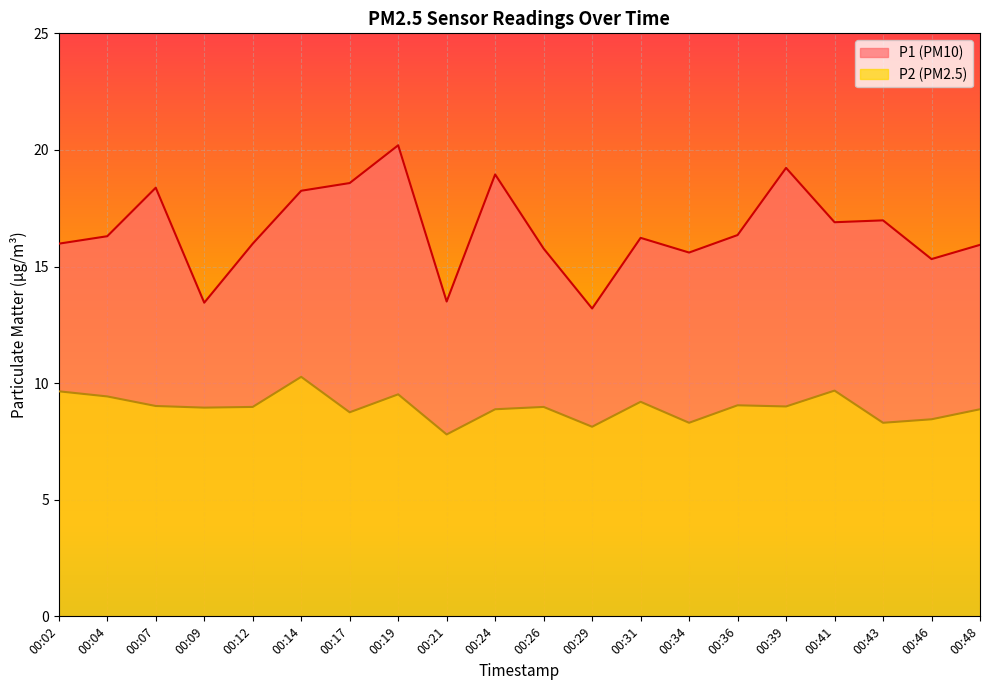

At which category does P2 reach its first local peak?

00:14